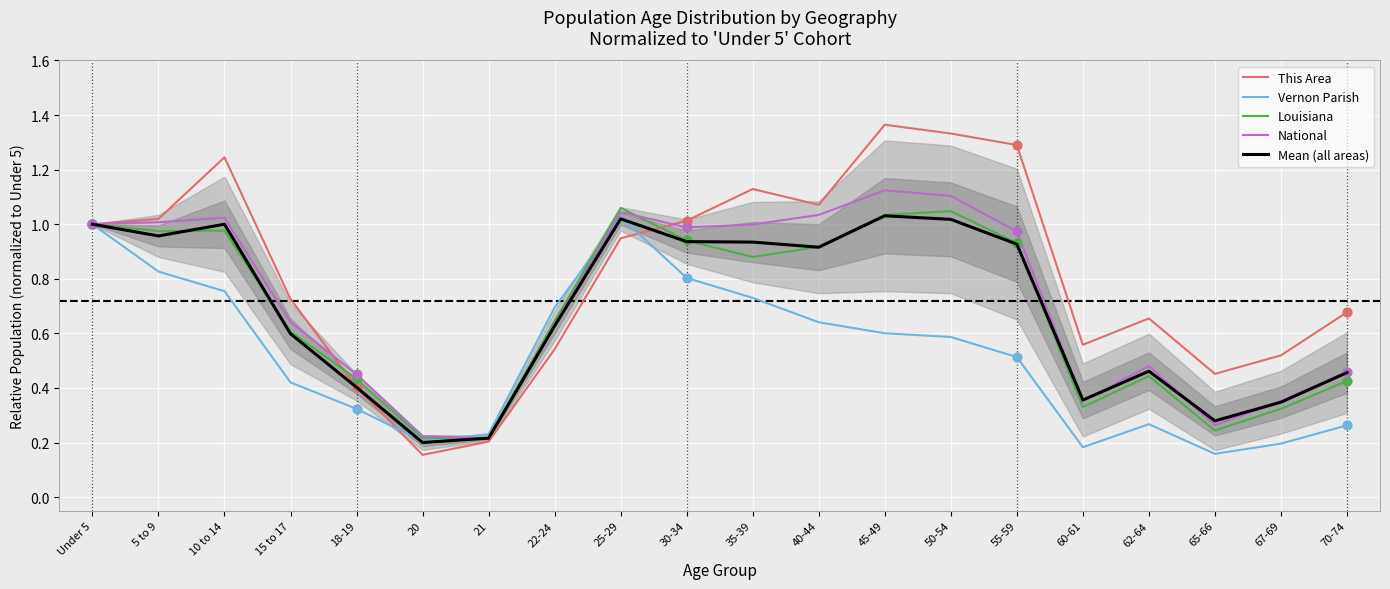

Which series has the widest spread of Y values?

This Area